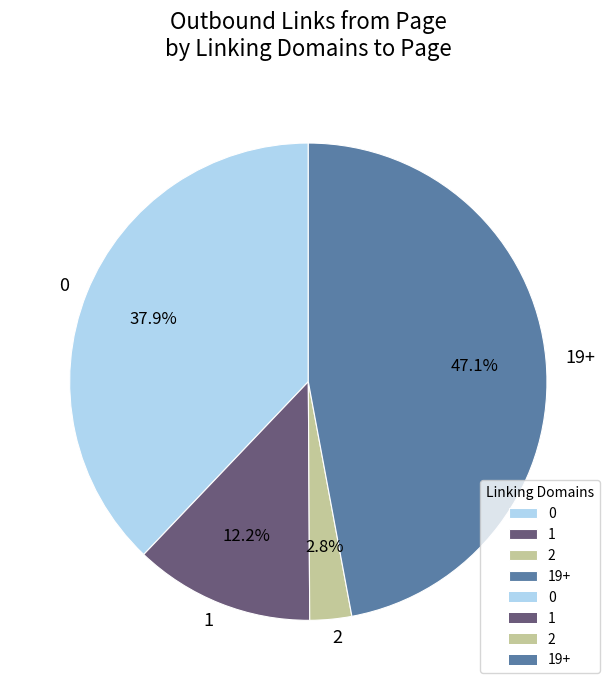

What percentage is the 0 slice, to the nearest percent?

38%